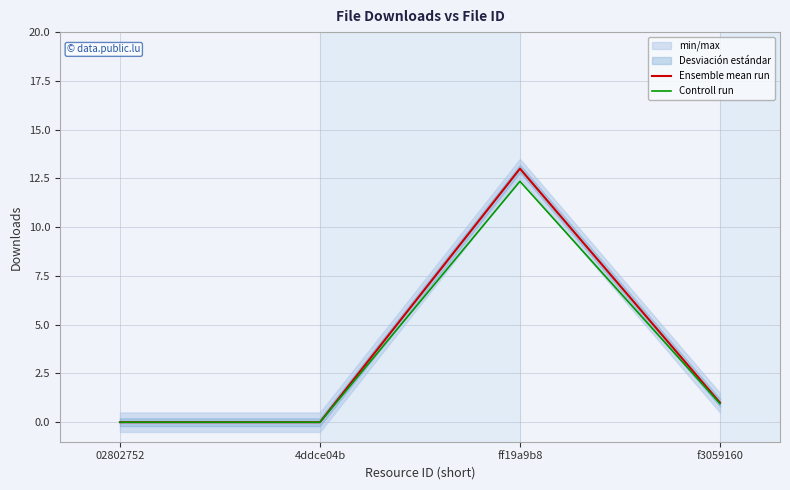

True or false: Controll run and Ensemble mean run cross at least once.

False